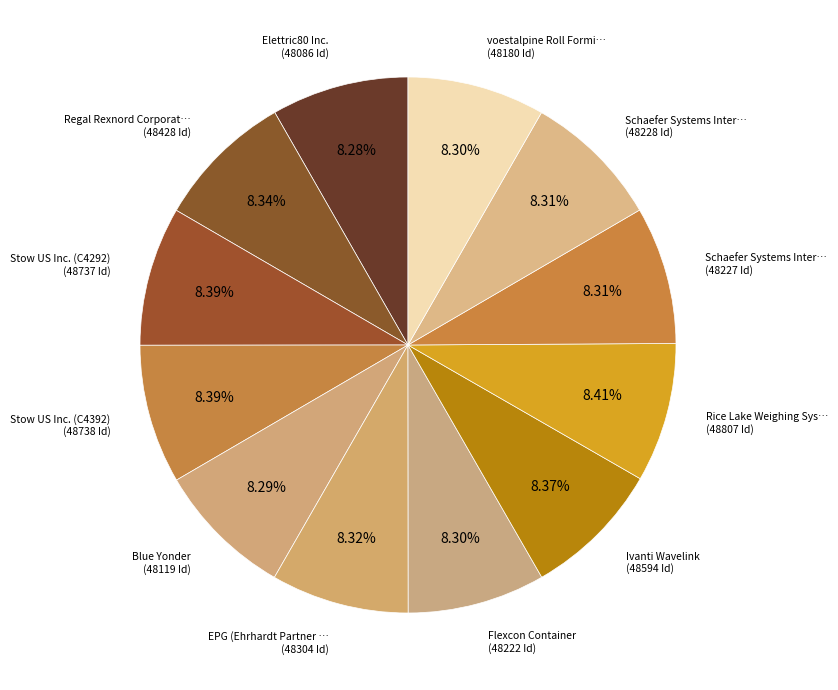

Does any single category account for the majority?

No